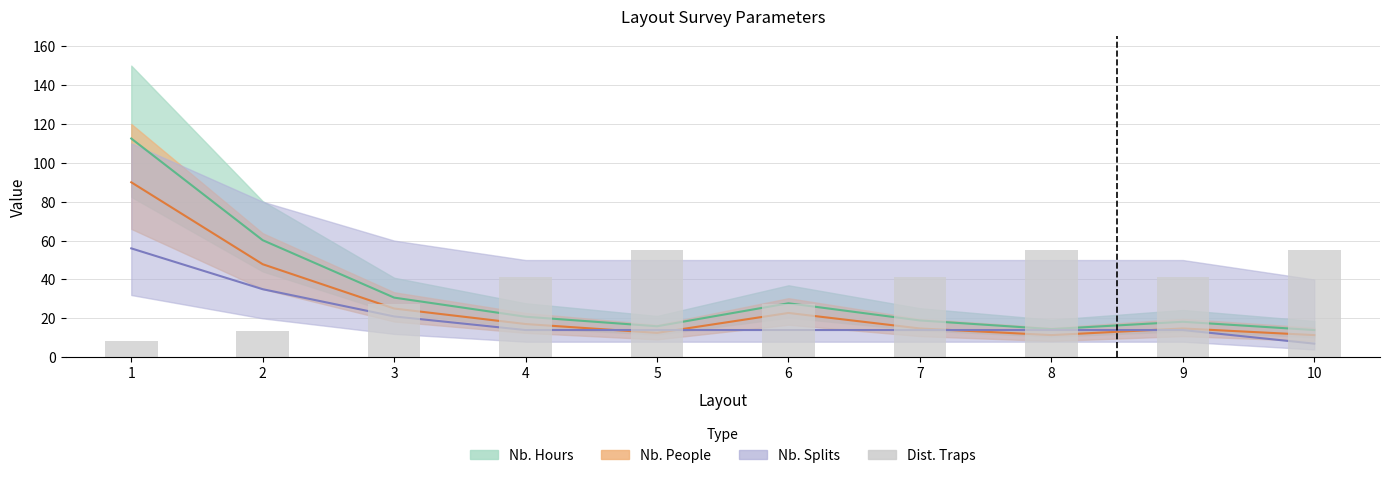

Count the number of values greater than 41.

6